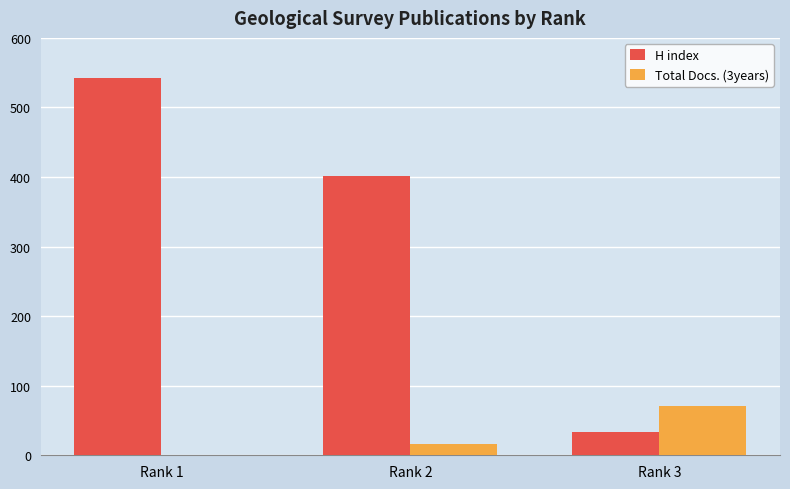

What is the difference between the Total Docs. (3years) values at Rank 3 and Rank 1?

71